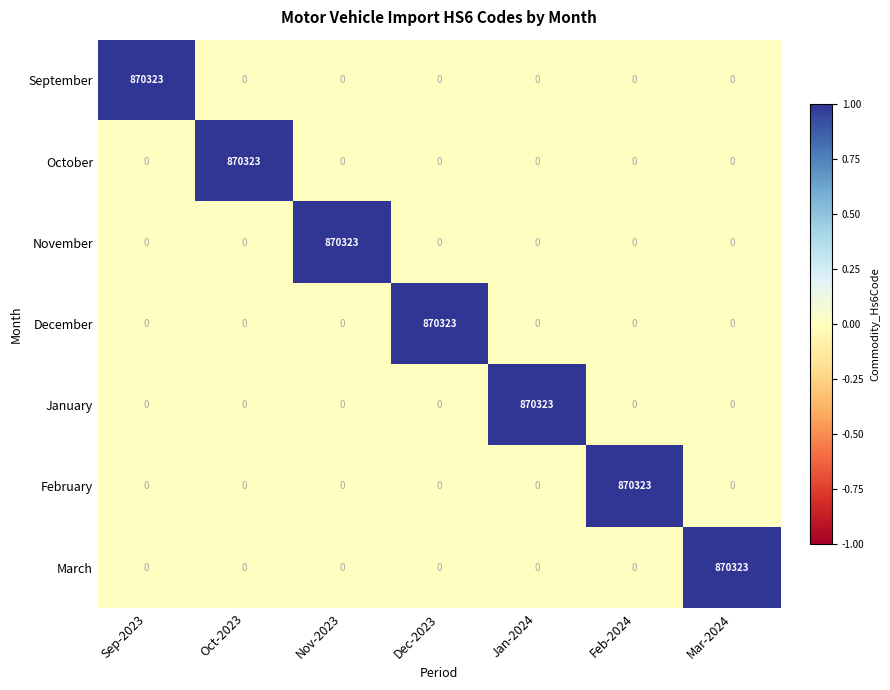

What is the average value of the March series?

124332